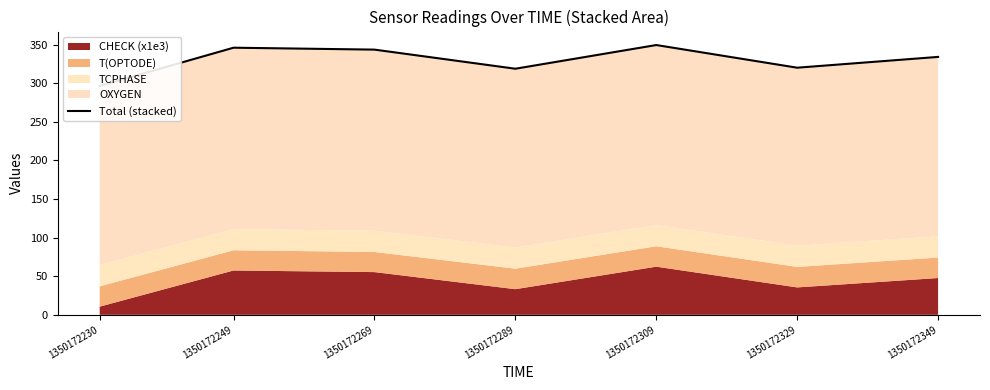

Where is the first local minimum?

1350172289